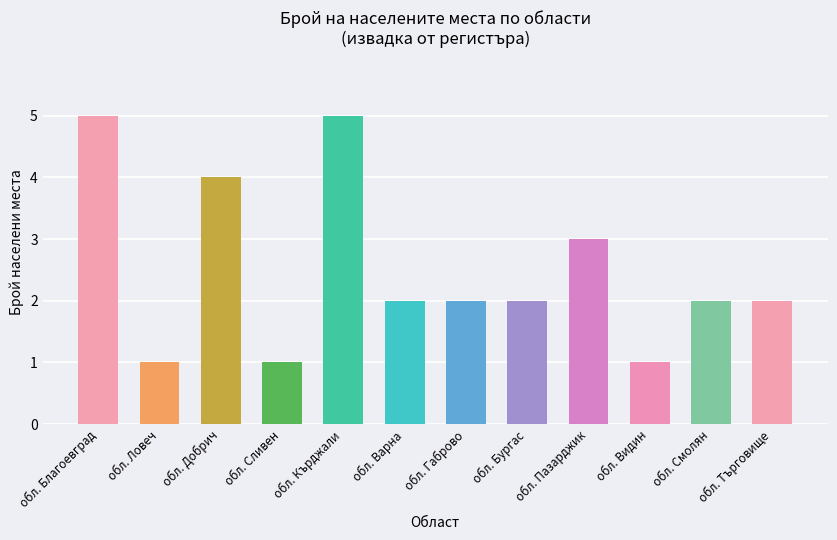

Is it true that the value at обл. Габрово is 1?

False